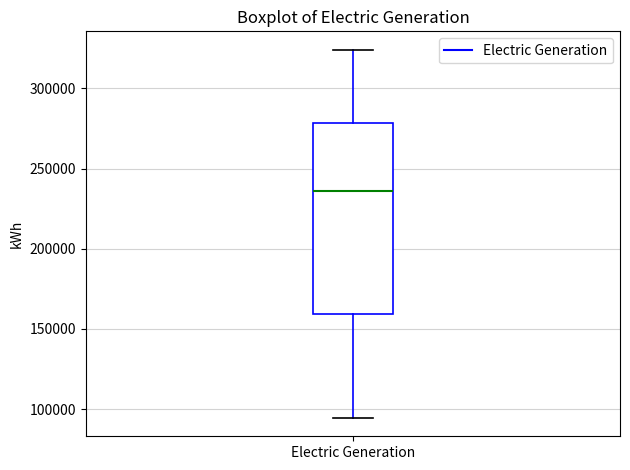

Where is the lower edge of the box for Electric Generation on the y-axis? The values are not printed on the chart, so give them approximately, as read against the axis.

160000